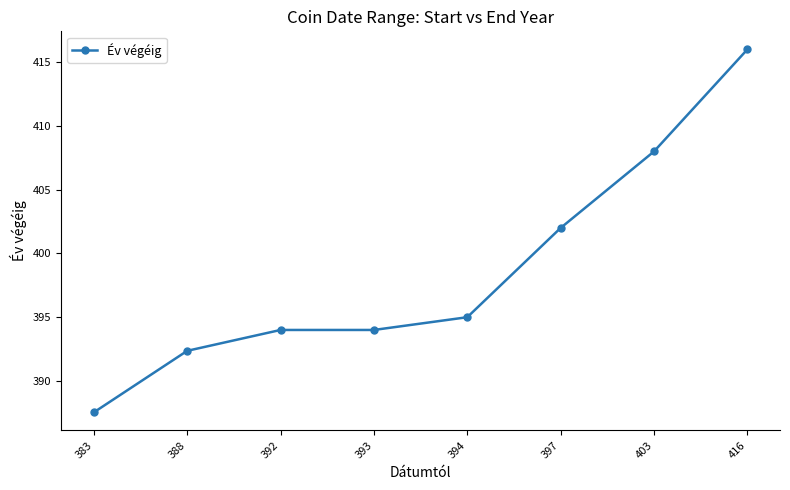

What is the change in value from 383 to 403?

+20.5